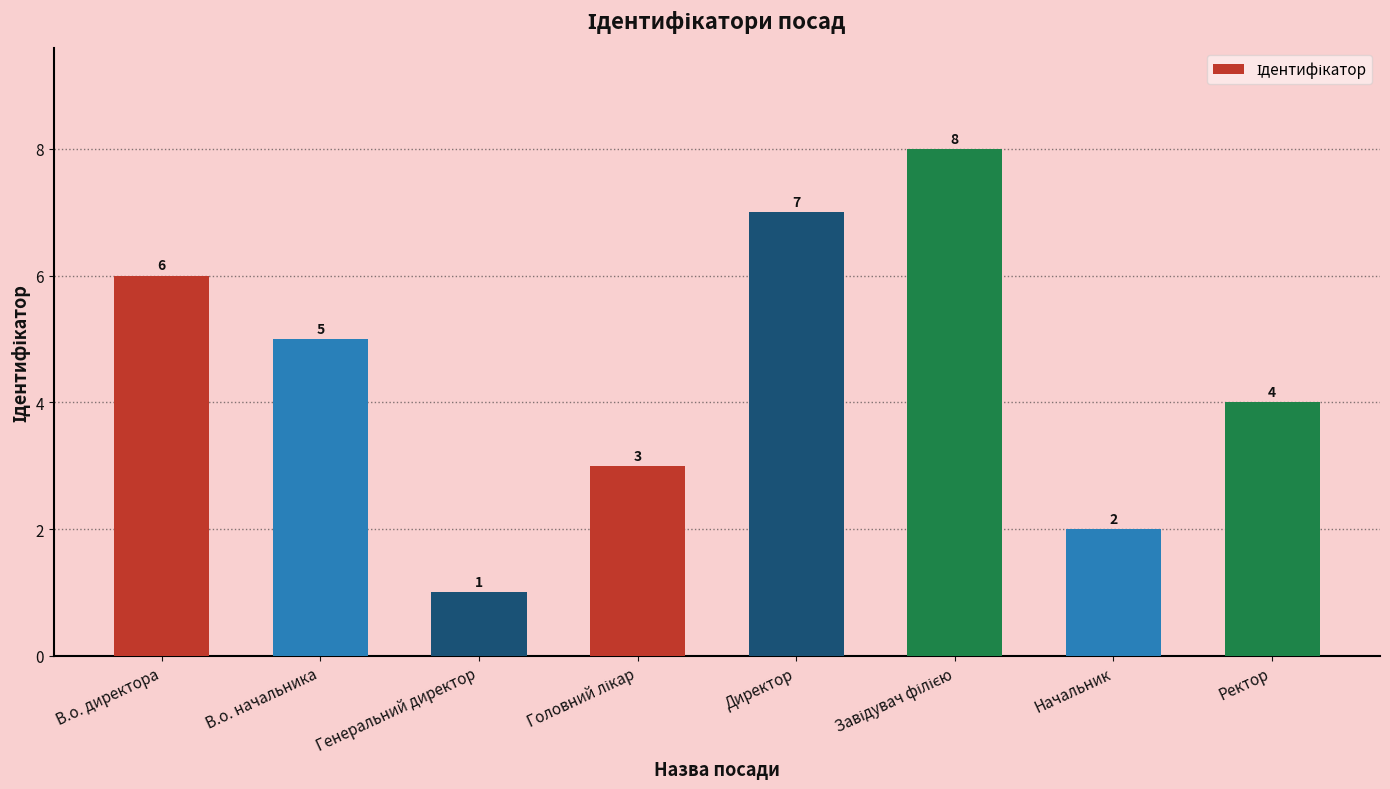

Approximately how many times larger is the value at Начальник compared to Директор?

0.3